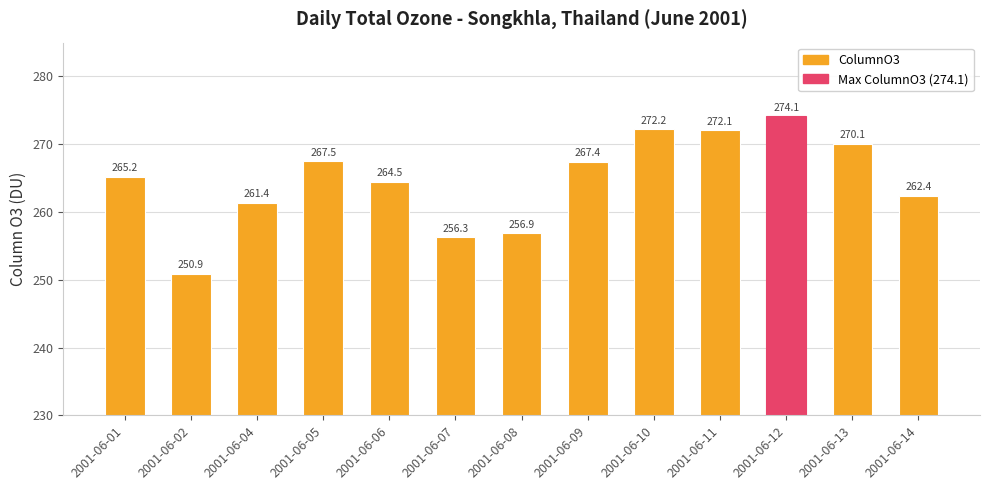

The value at 2001-06-02 is 250.9. True or false?

True